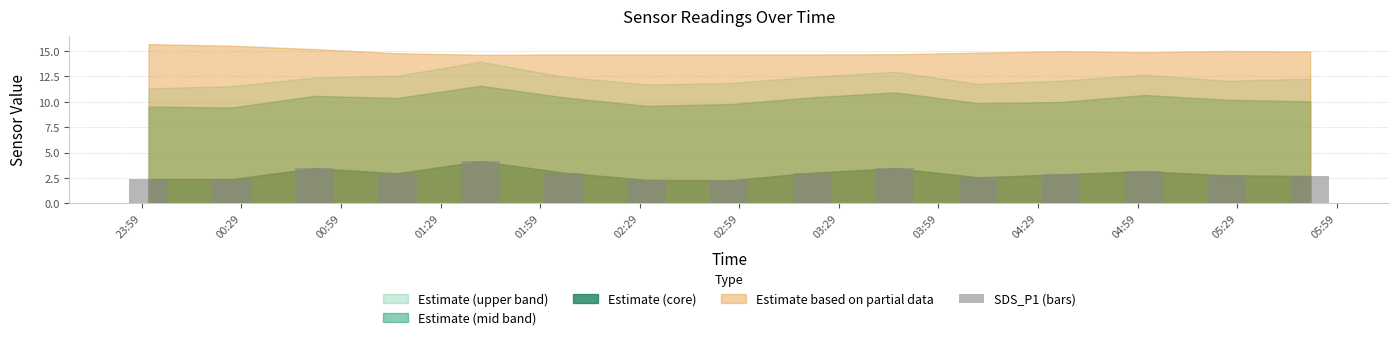

What is the value of the 7th bar from the left?

2.3